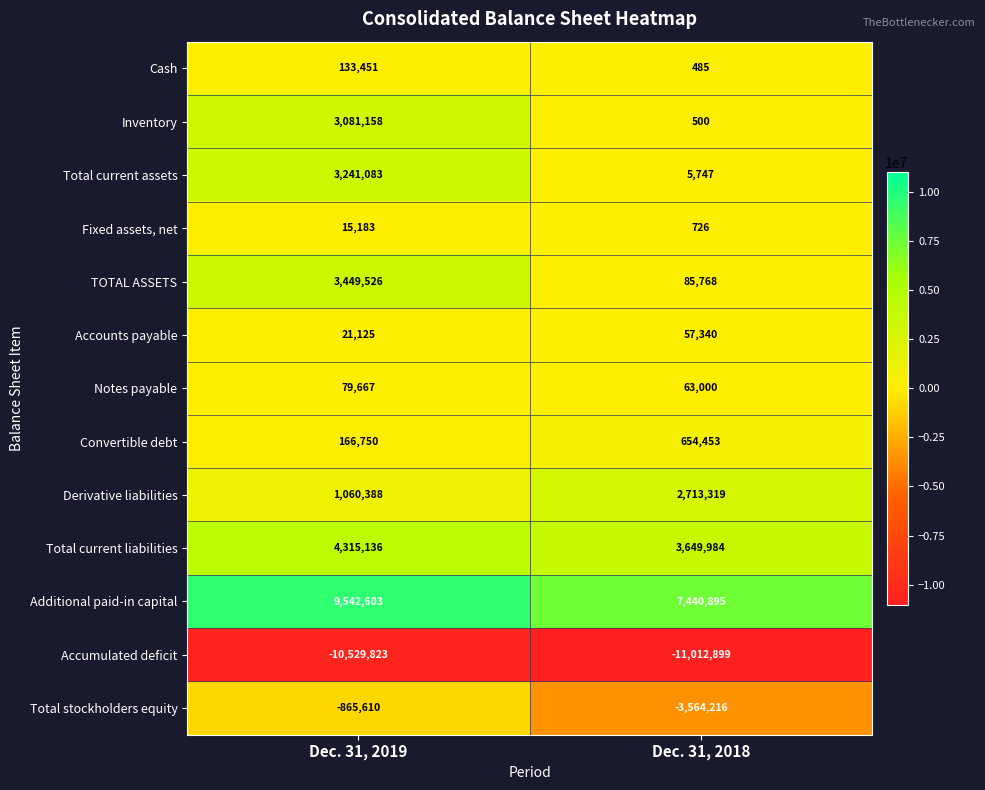

What is the average value of the Accumulated deficit series?

-10771361